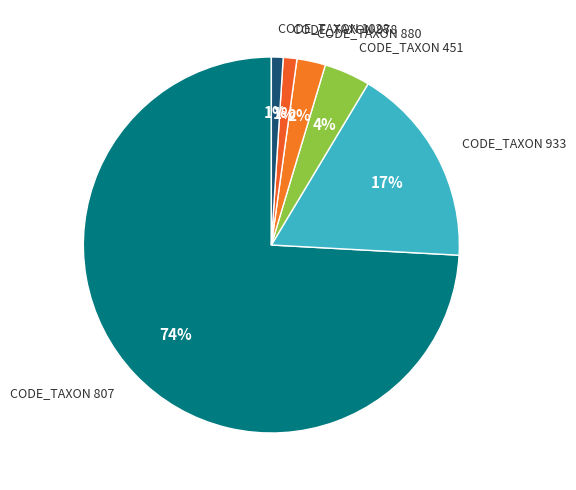

How many slices are in this pie chart?

6